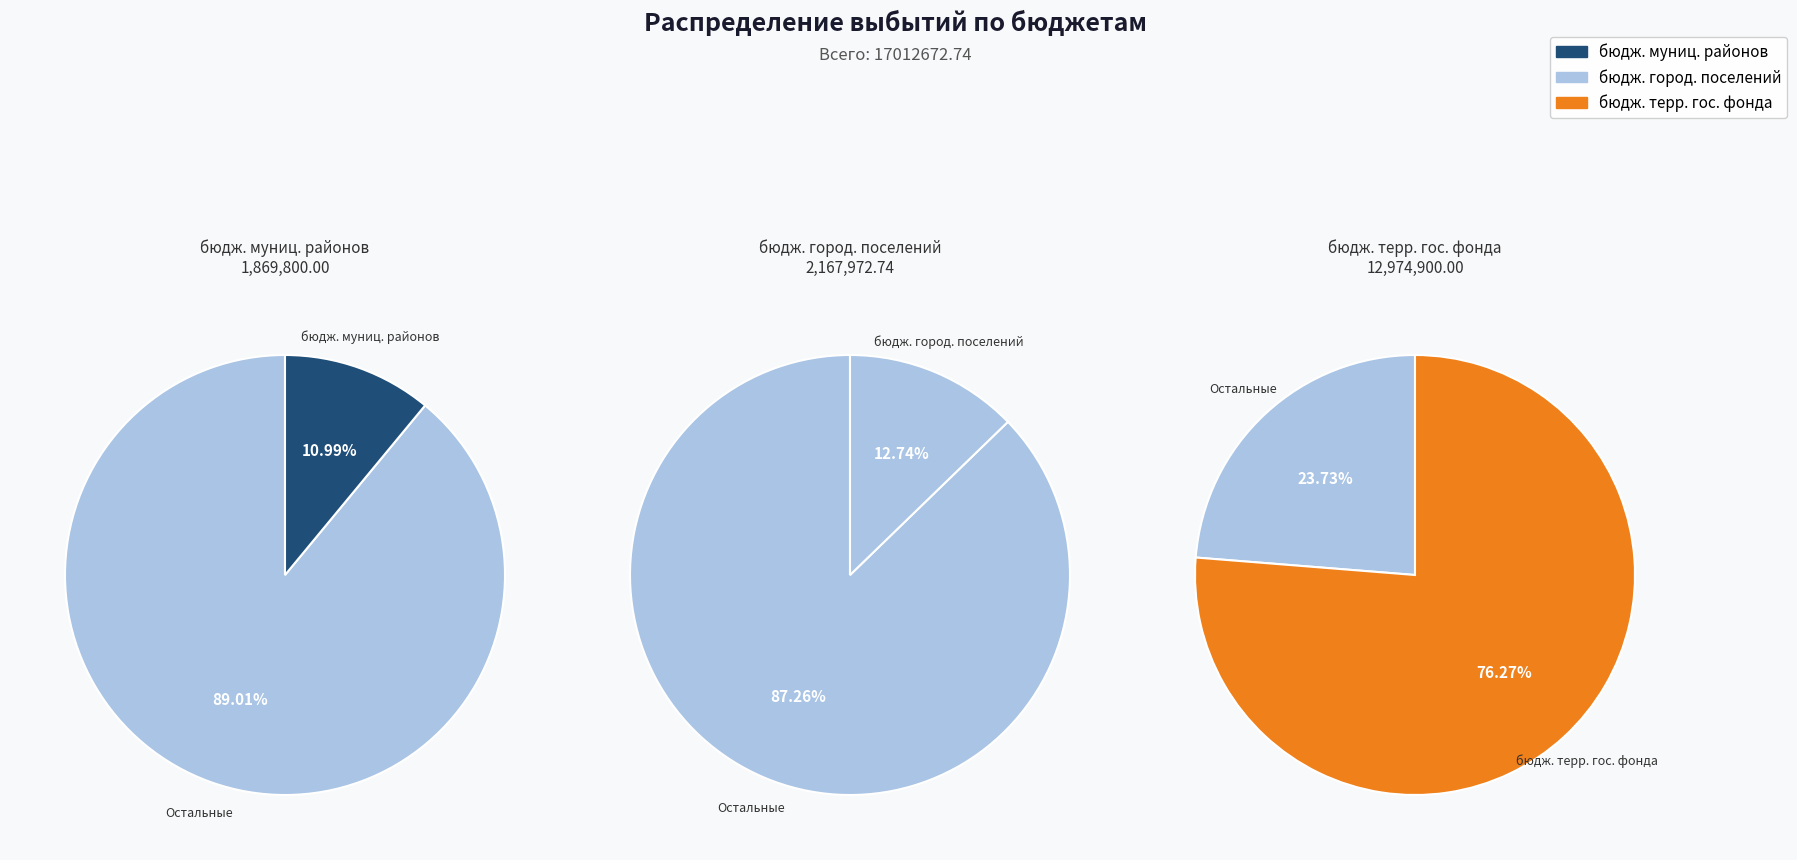

What percentage do бюджеты городских поселений and бюджеты муниципальных районов together represent?

23.7%